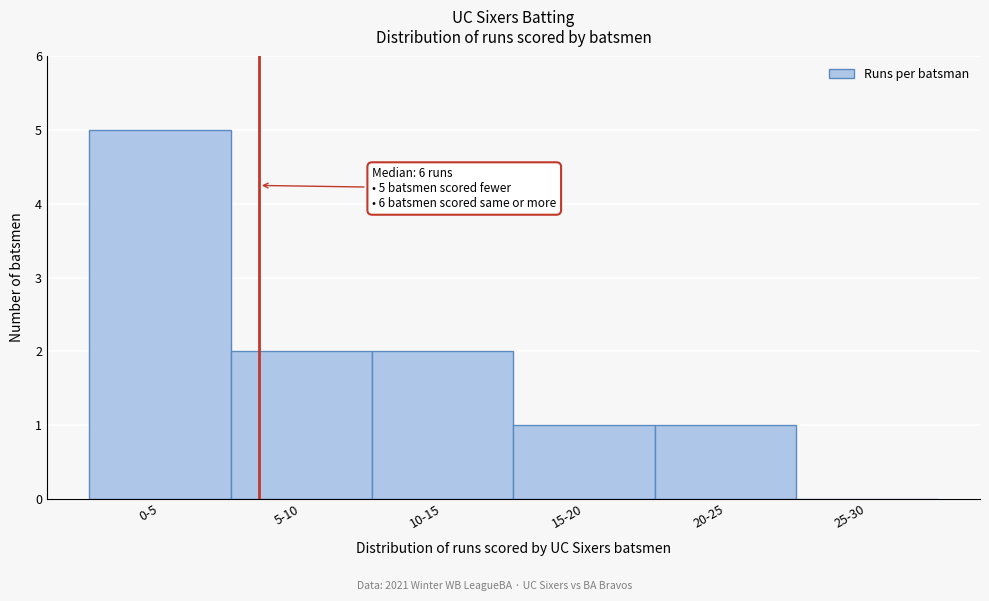

Reading right to left, transcribe all the data shown in this chart.

25-30=0	20-25=1	15-20=1	10-15=2	5-10=2	0-5=5